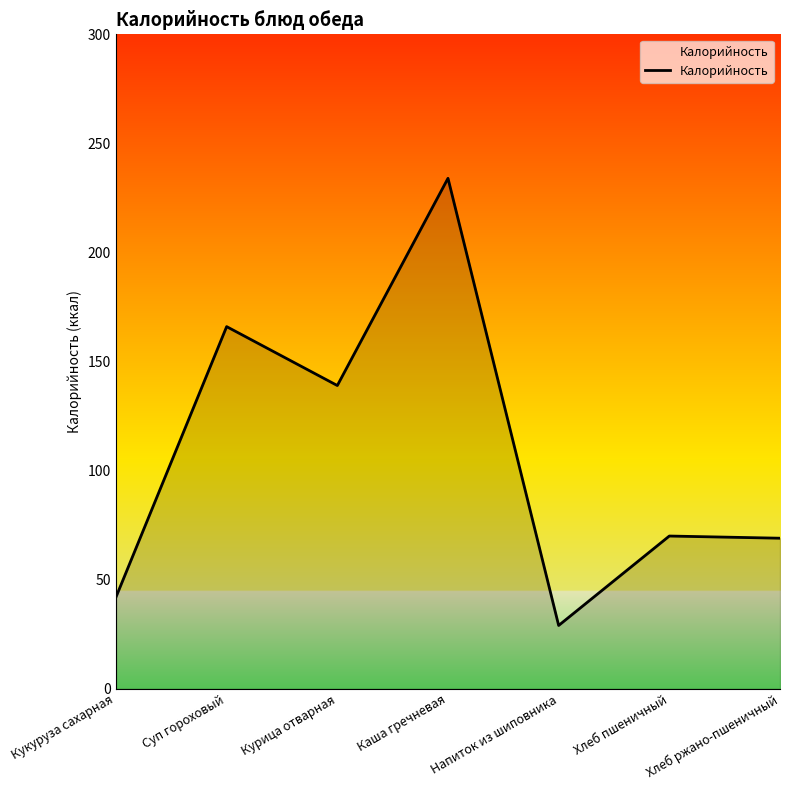

The chart shows a value of 139 at Курица отварная. True or false?

True